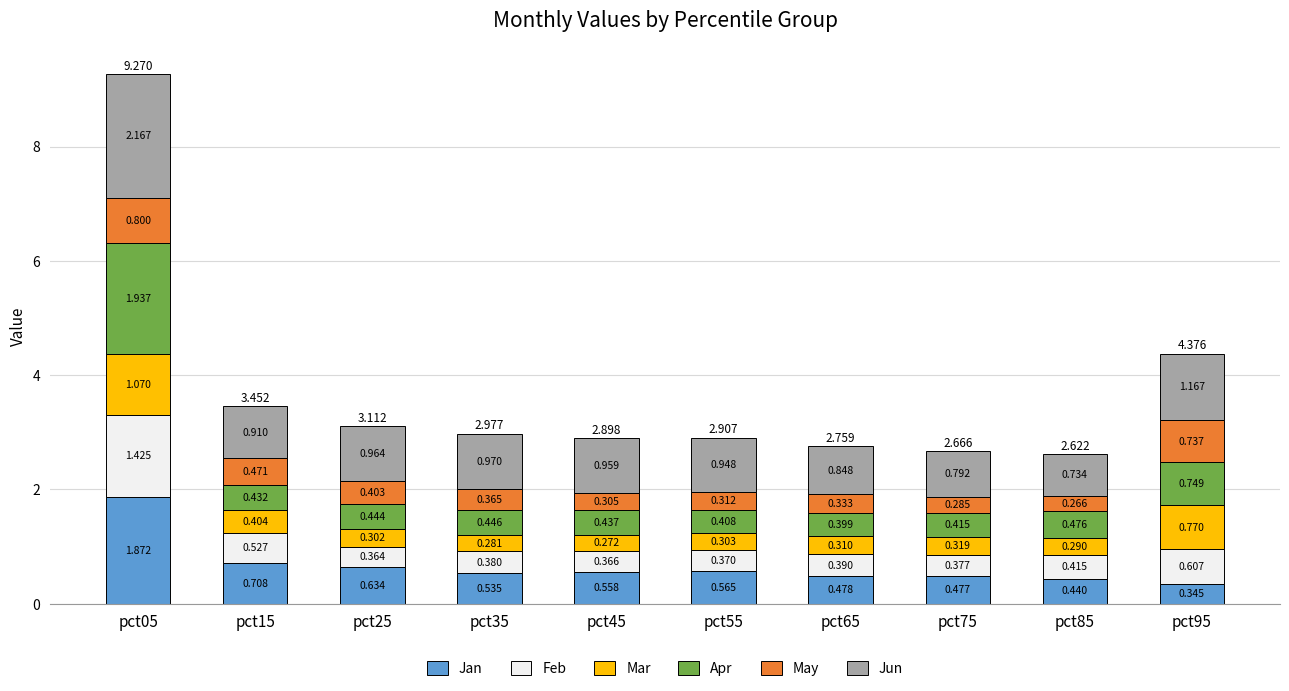

Are the bars grouped side by side (vs. stacked)?

No